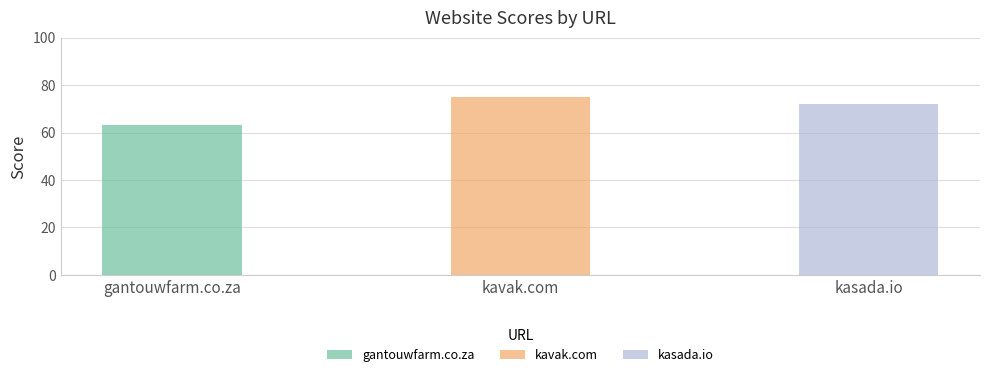

Reading left to right, list all the values displayed in this chart.

gantouwfarm.co.za=63	kavak.com=75	kasada.io=72